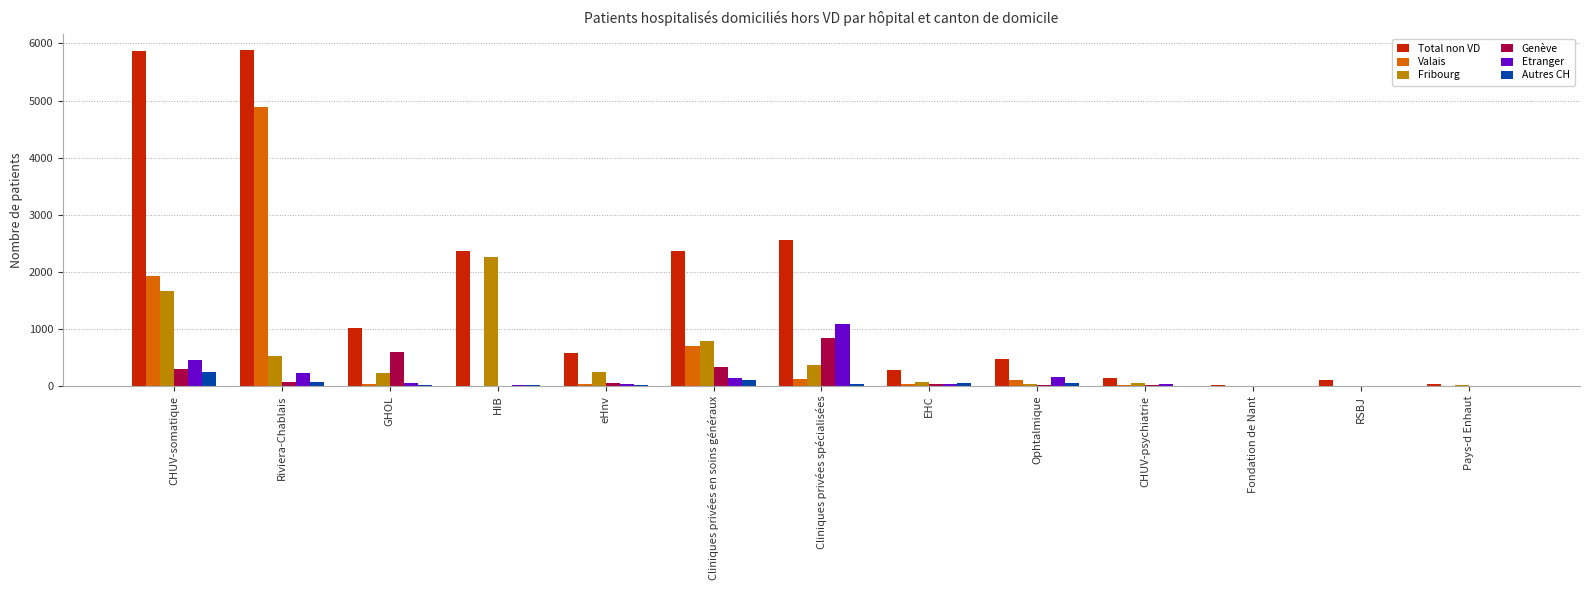

Which series has the largest total across all categories?

Total non VD